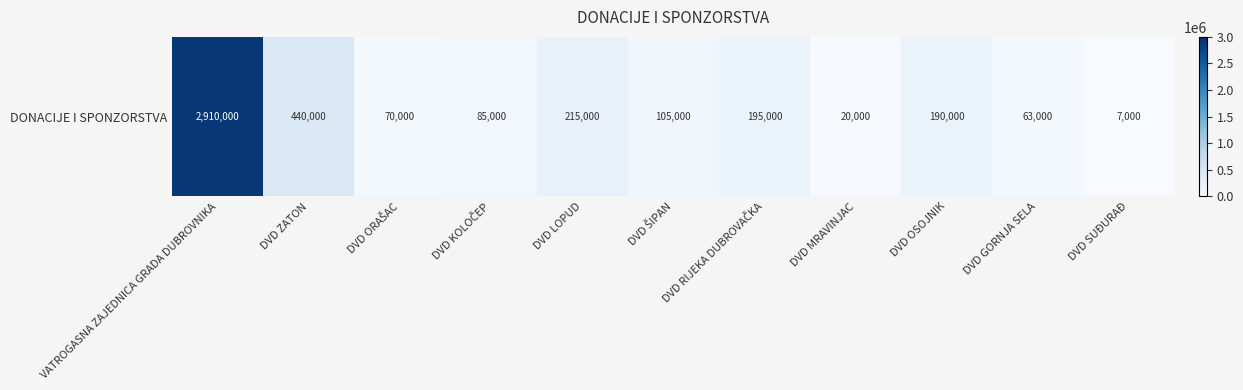

The chart shows a value of 20000 at DVD MRAVINJAC. True or false?

True